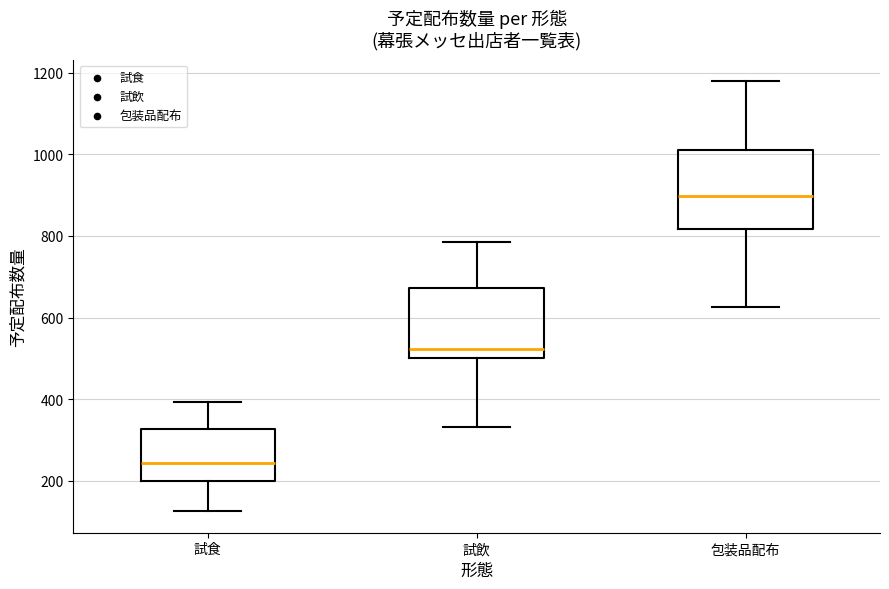

Comparing the boxes themselves (not the whiskers), which one is the tallest?

包装品配布